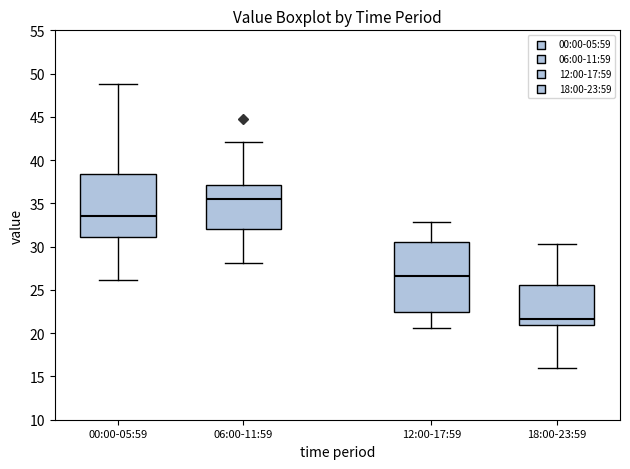

Reading left to right, read every box against the y-axis: the position of its median line, the range the box covers, and the ends of its whiskers. The values are not printed on the chart, so give them approximately, as read against the axis.

00:00-05:59: median 33.5, box 31.0 to 38.5, whiskers 26.0 to 49.0
06:00-11:59: median 35.5, box 32.0 to 37.0, whiskers 28.0 to 42.0
12:00-17:59: median 26.5, box 22.5 to 30.5, whiskers 20.5 to 33.0
18:00-23:59: median 21.5, box 21.0 to 25.5, whiskers 16.0 to 30.5